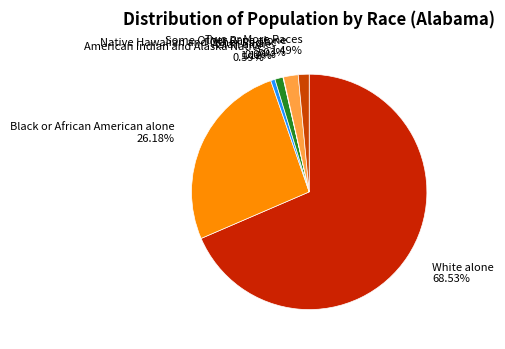

Combined, do Two or More Races 1.49% and American Indian and Alaska Native 0.59% account for over 50%?

No